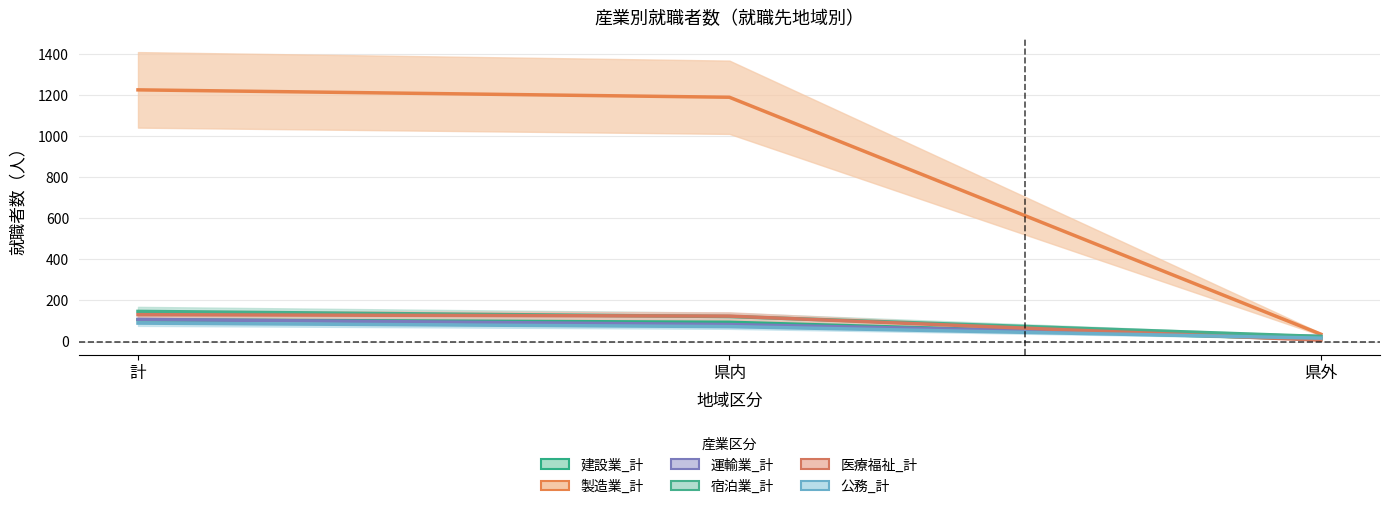

What is the average value of the 製造業_計 series?

817